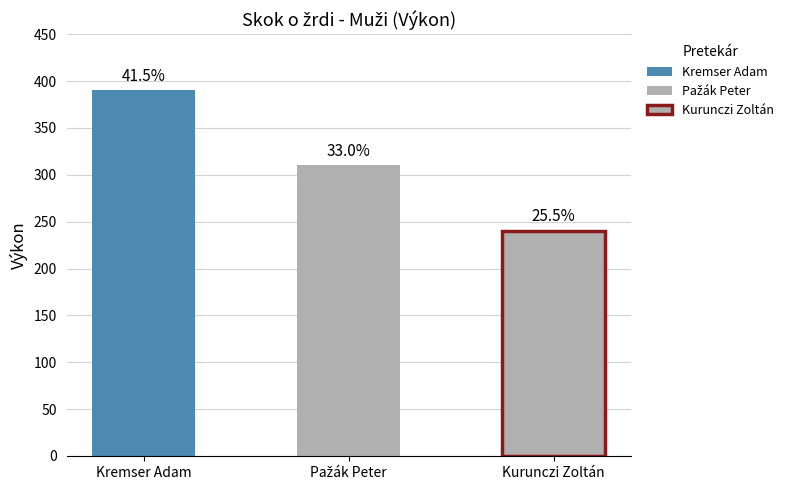

Rank the categories by value from lowest to highest.

Kurunczi Zoltán, Pažák Peter, Kremser Adam